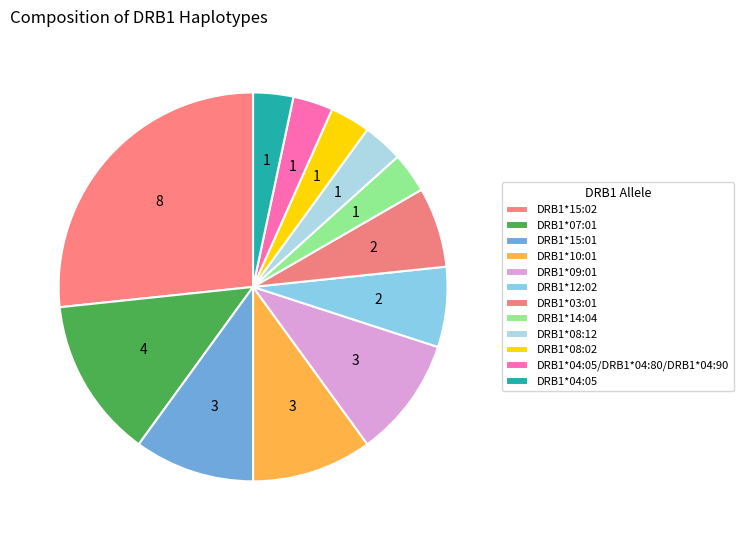

How many segments does this pie chart have?

12